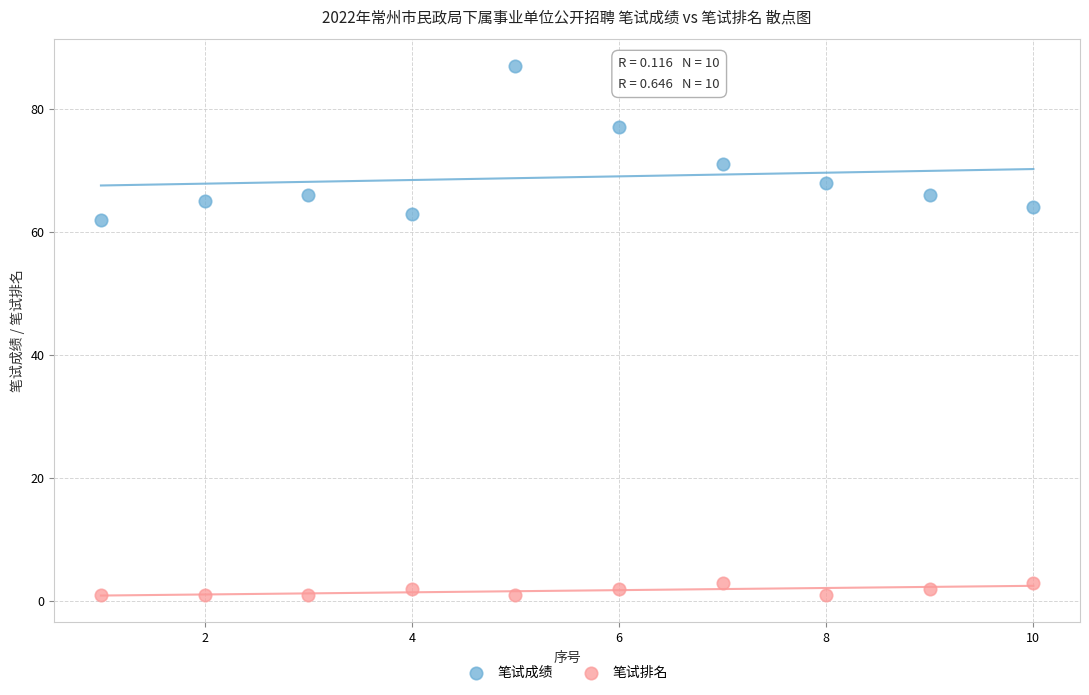

Across all data points, what is the range of Y values (max minus min)?

86